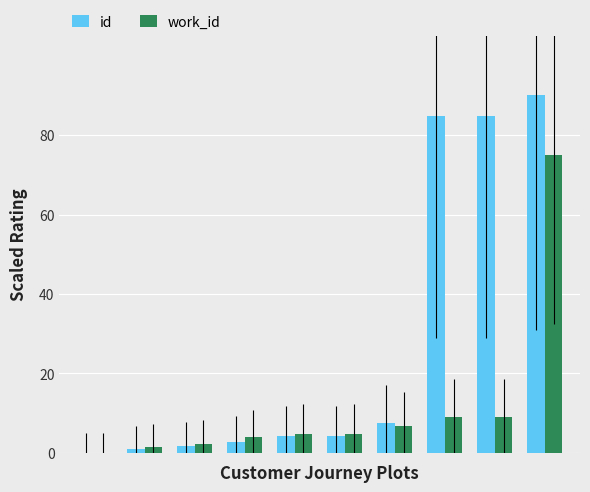

Which series has the largest total across all categories?

id